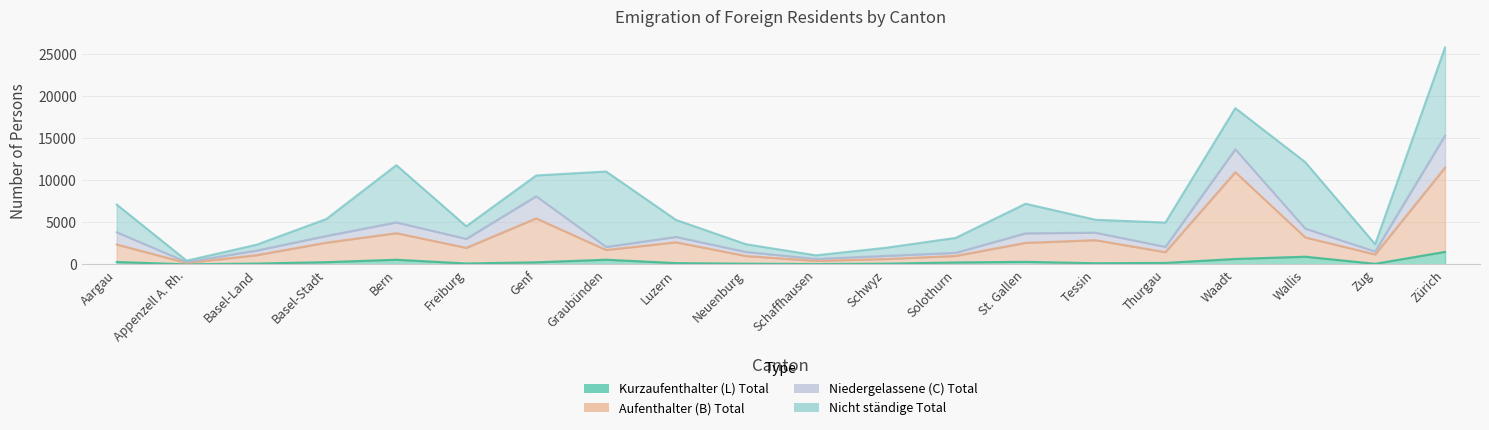

Where is Aufenthalter (B) Total nearest to the value 5836?

Genf